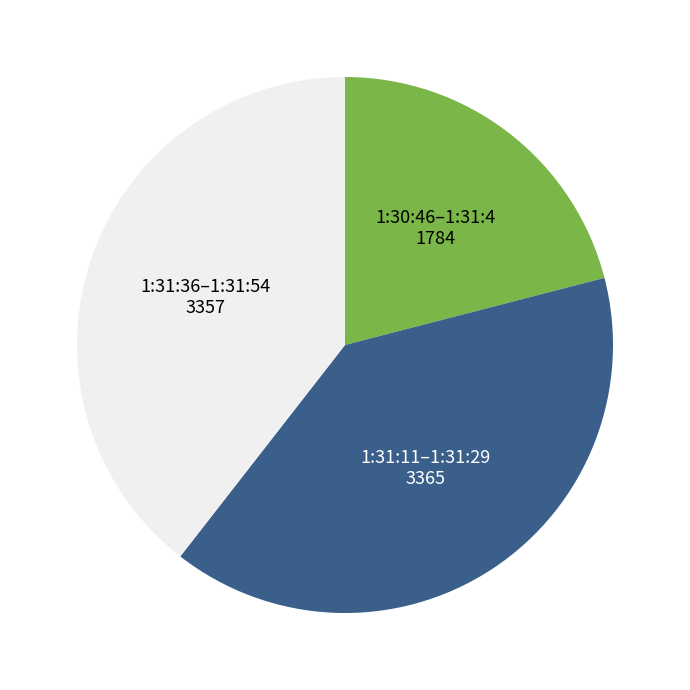

True or false: 1:30:46–1:31:4 accounts for 27% of the total.

False